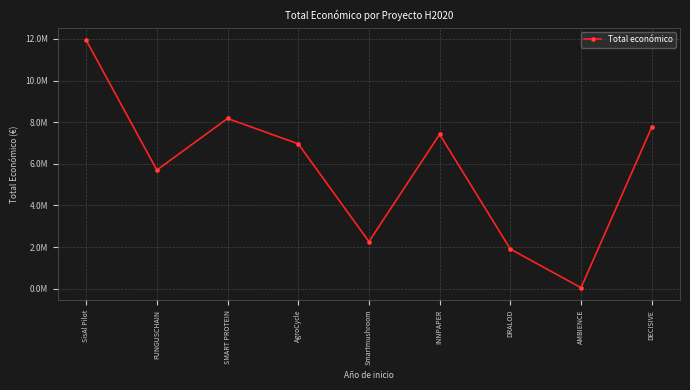

Is this an area chart (filled region under the line)?

No